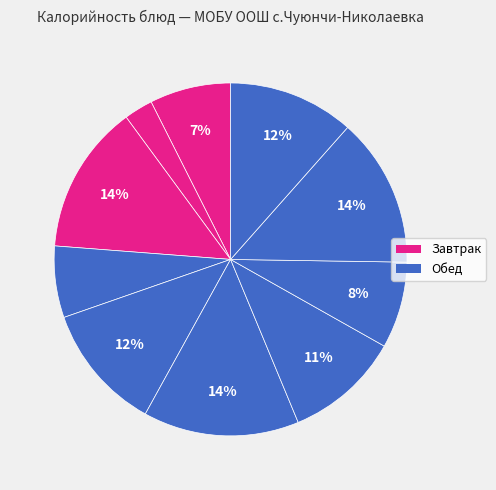

How many slices are in this pie chart?

10